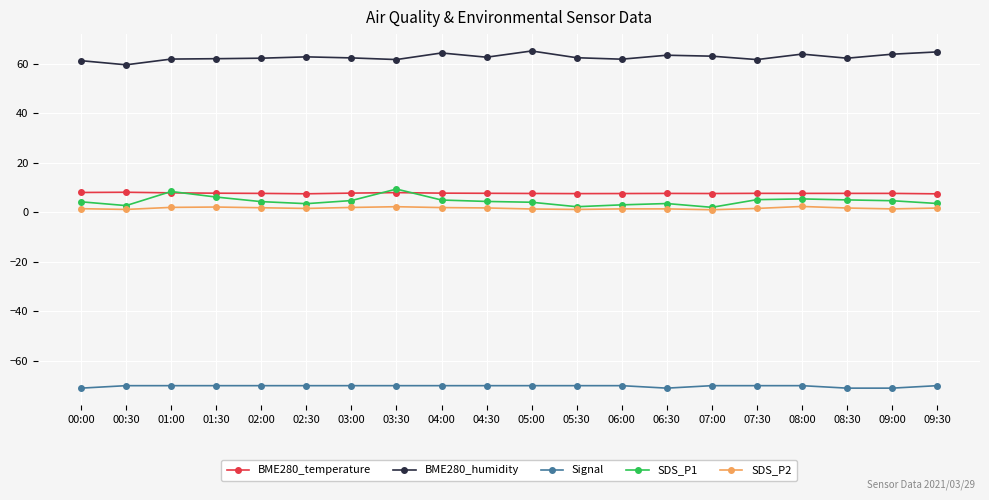

Is it true that BME280_humidity equals 61.3 at 00:00?

True